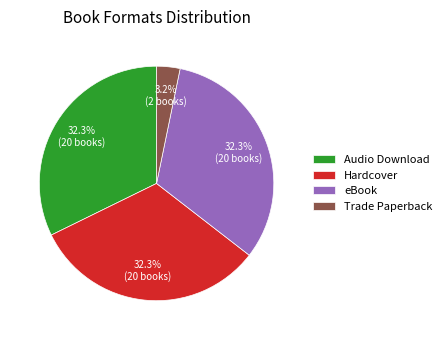

What is the smallest slice in the pie chart?

Trade Paperback